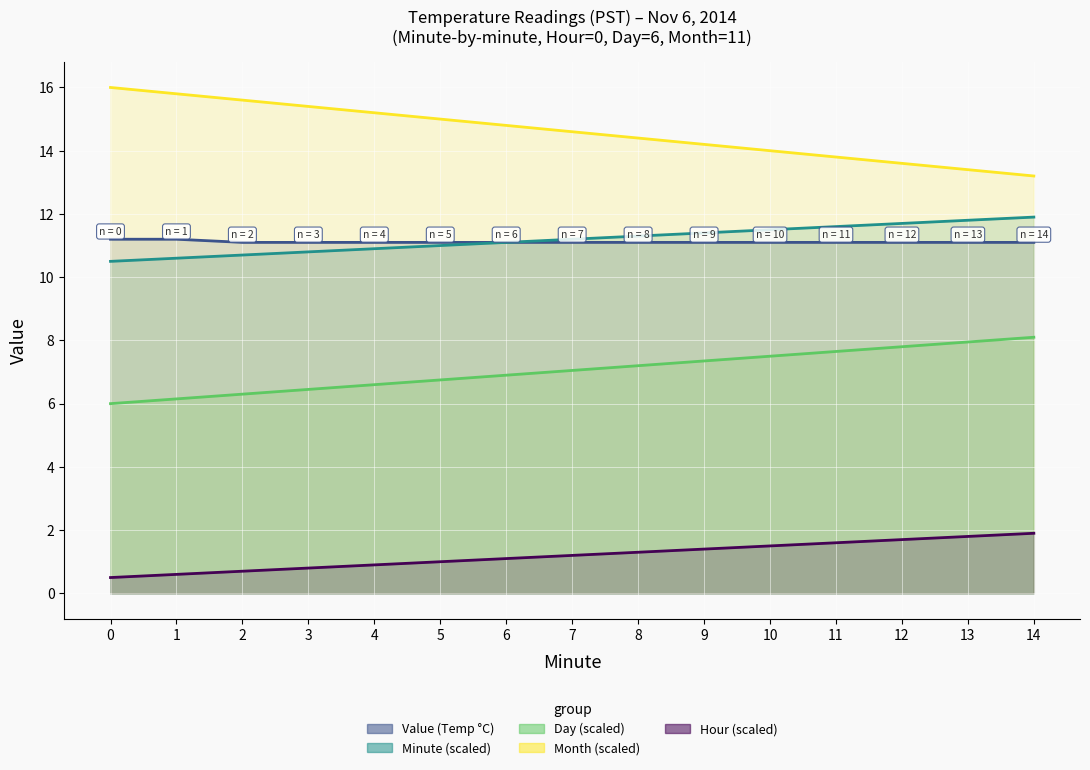

At how many categories does at least one series exceed 14?

10